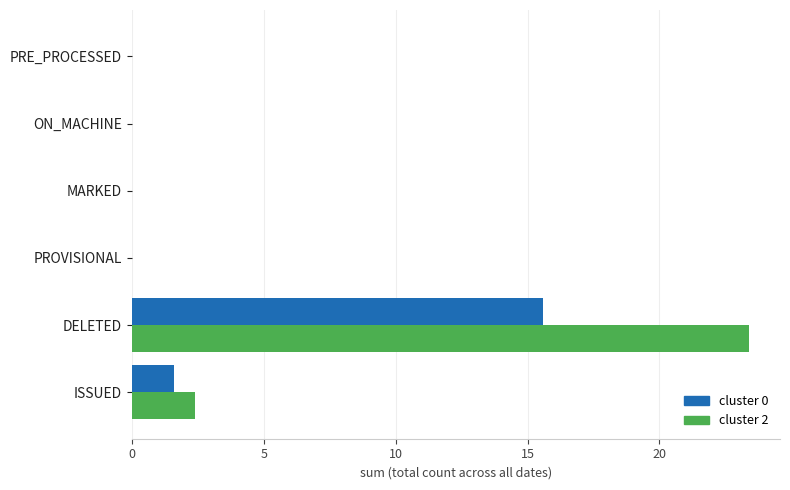

The value of cluster 0 at PROVISIONAL is 6.8. True or false?

False